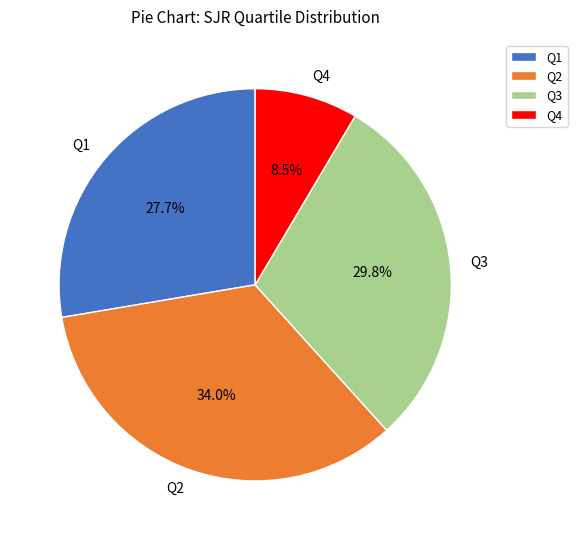

Between Q1 and Q4, which is larger?

Q1